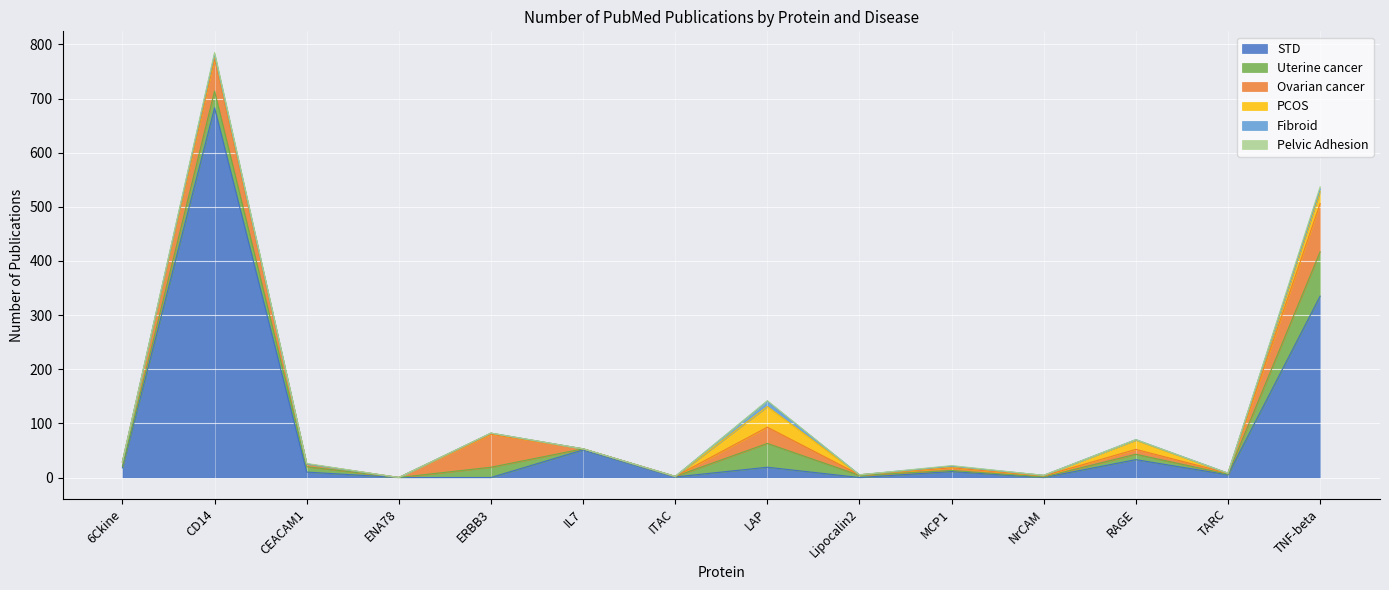

What is the label of the 11th point from the right?

ENA78